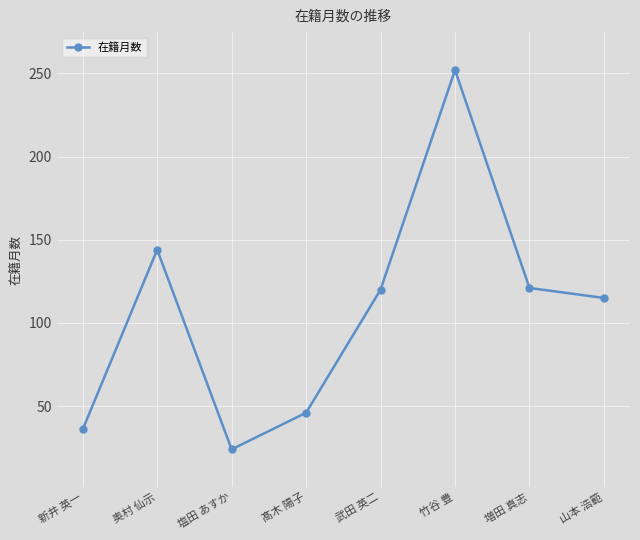

What is the difference between the values at 竹谷 豊 and 新井 英一?

216